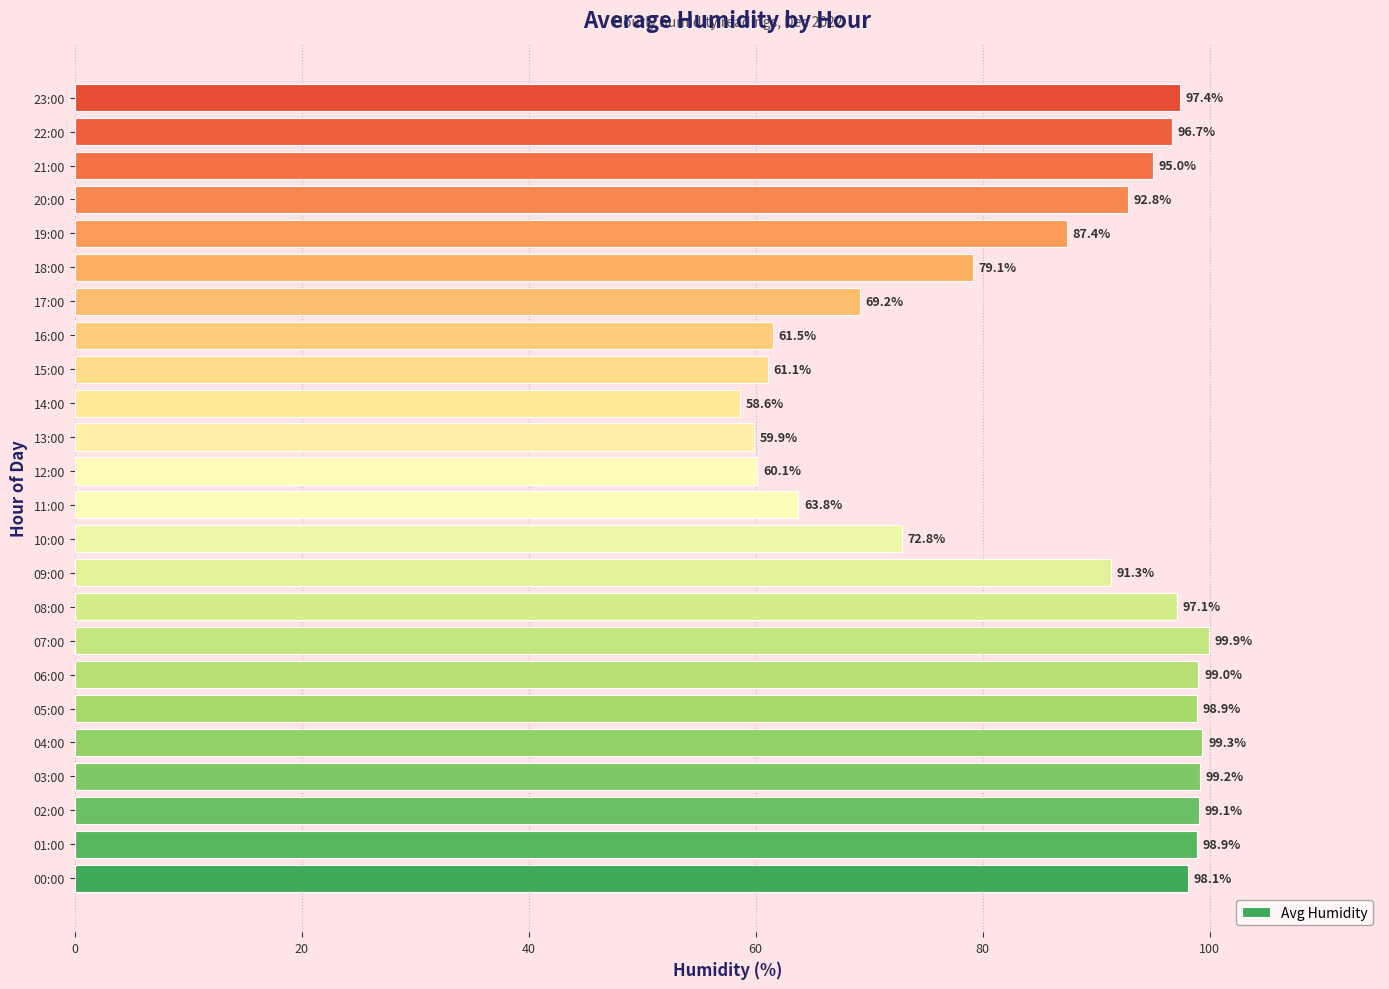

How many data points are less than 95?

12